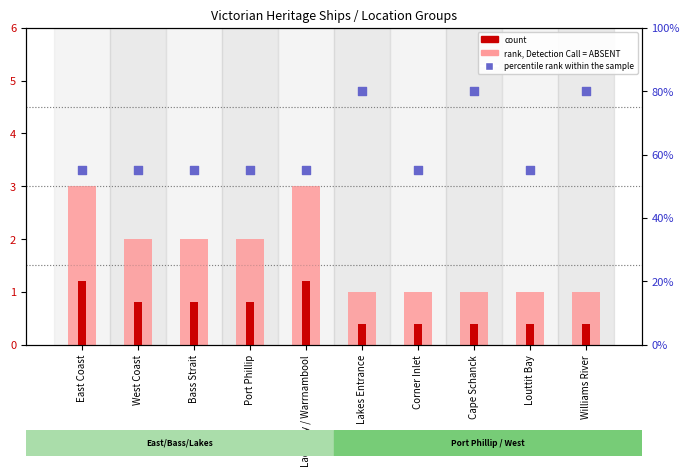

Which series has the widest spread of Y values?

percentile rank within the sample